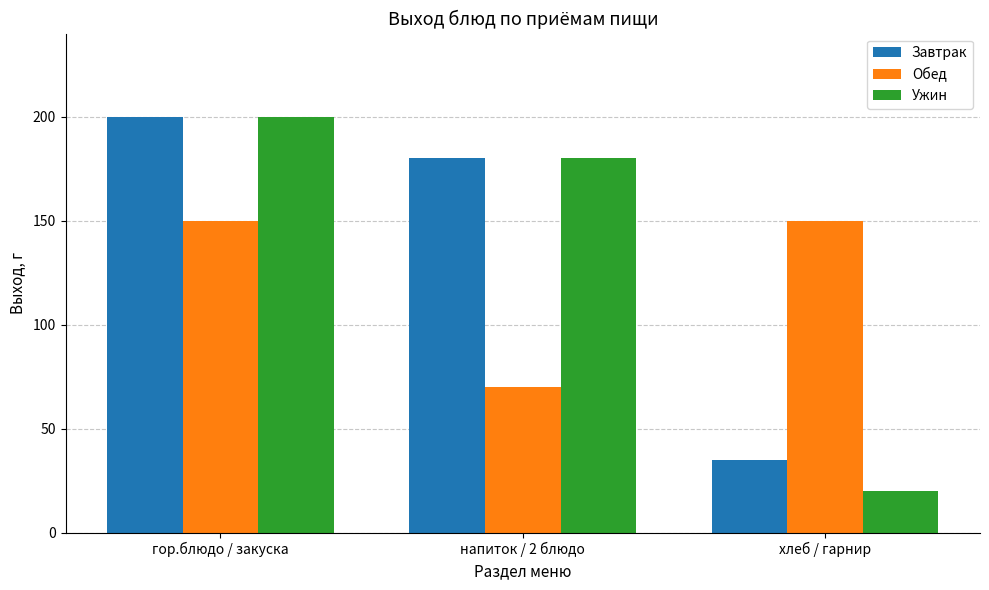

At which category is the sum across all series the highest?

гор.блюдо / закуска